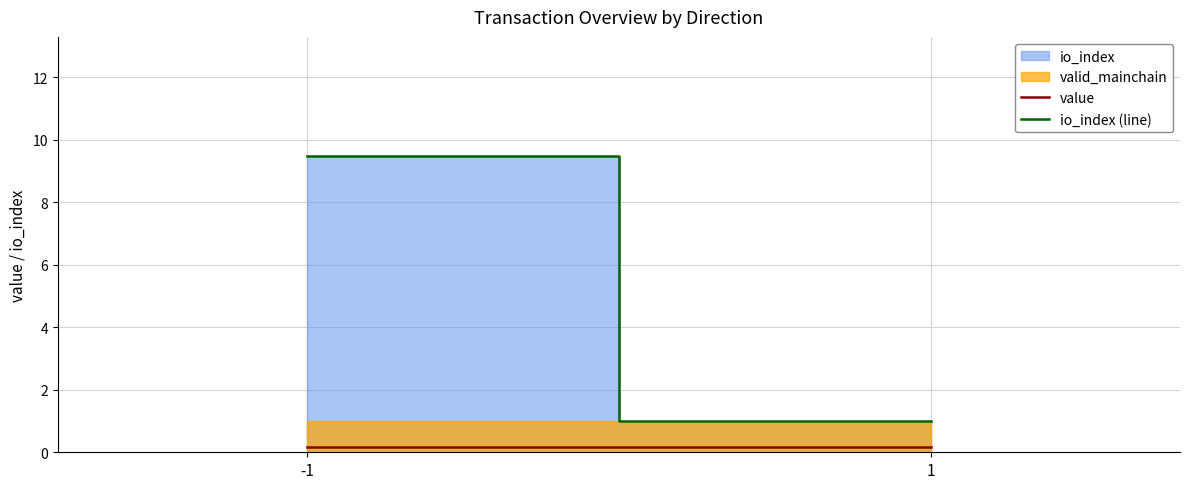

List the labels in order of io_index (line) value, largest first.

-1, 1